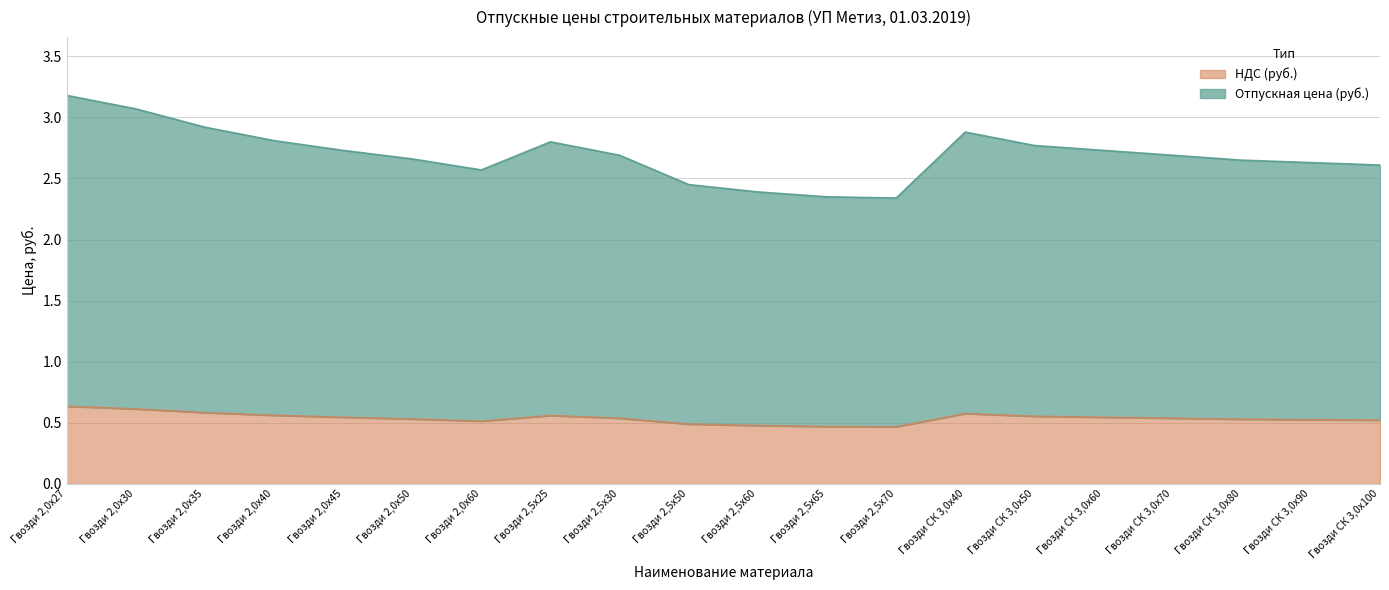

Which category has the highest value across all series?

Гвозди 2,0х27